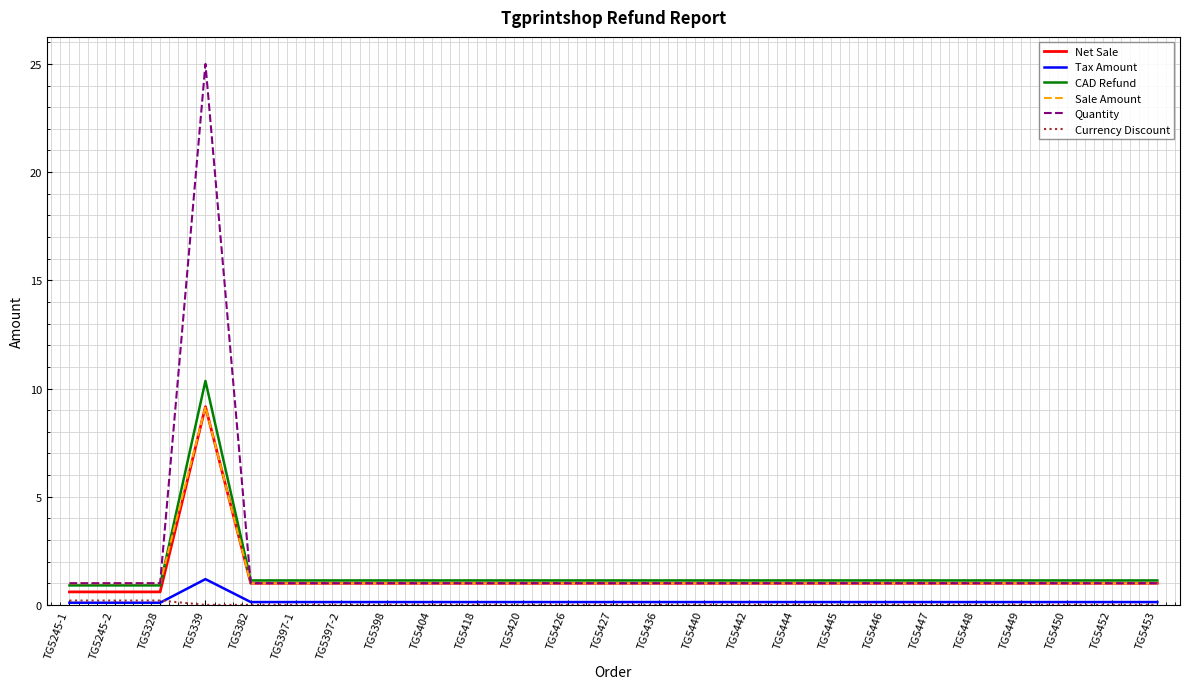

Is the value of Net Sale at TG5339 greater than the value of Sale Amount at TG5426?

Yes